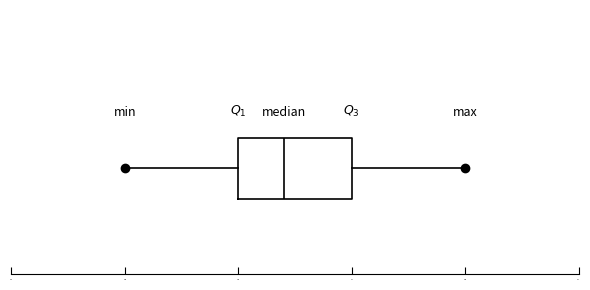

Where does the median line of the box sit on the x-axis? The values are not printed on the chart, so give them approximately, as read against the axis.

91.2